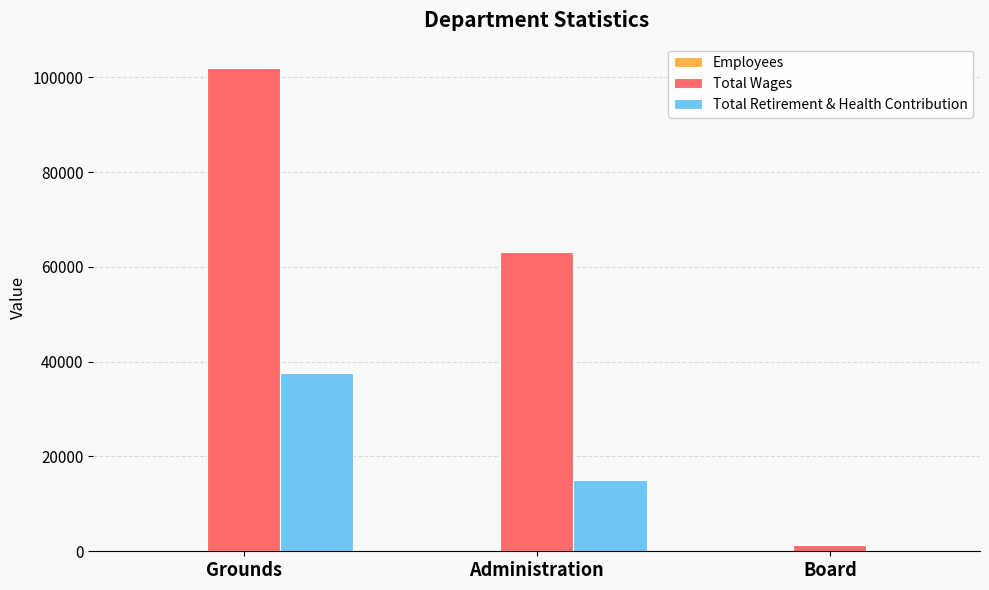

At which label is Total Wages closest to 51686?

Administration